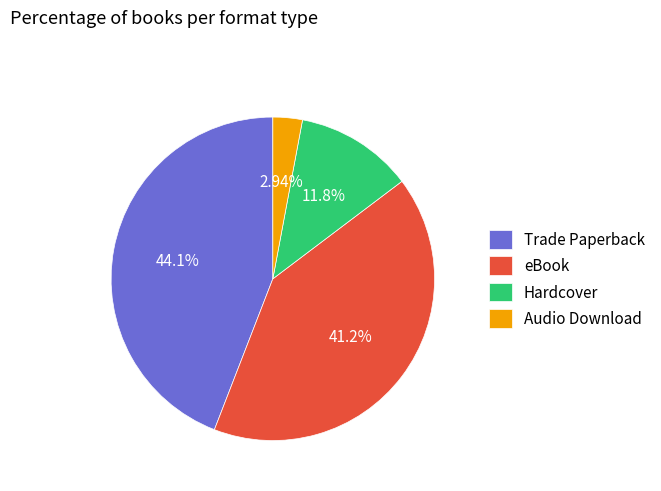

To the nearest percent, what is the difference between the largest and smallest slice percentages?

41%